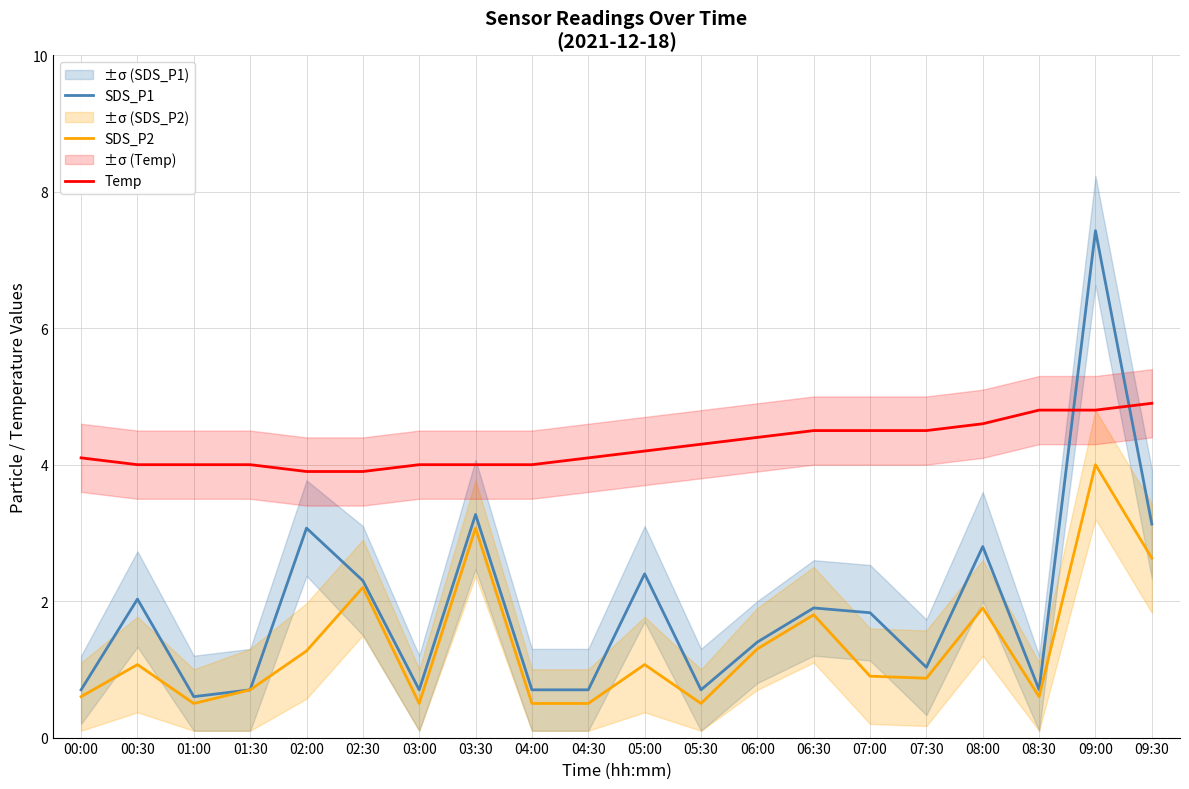

Reading right to left, what are all the values shown in this chart?

SDS_P1: 3.1	7.4	0.7	2.8	1.0	1.8	1.9	1.4	0.7	2.4	0.7	0.7	3.3	0.7	2.3	3.1	0.7	0.6	2.0	0.7
SDS_P2: 2.6	4.0	0.6	1.9	0.9	0.9	1.8	1.3	0.5	1.1	0.5	0.5	3.1	0.5	2.2	1.3	0.7	0.5	1.1	0.6
Temp: 4.9	4.8	4.8	4.6	4.5	4.5	4.5	4.4	4.3	4.2	4.1	4.0	4.0	4.0	3.9	3.9	4.0	4.0	4.0	4.1